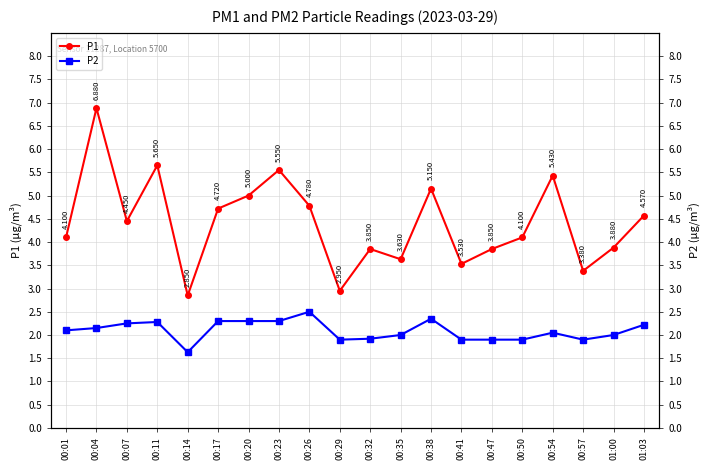

True or false: P1 and P2 intersect in this chart.

False